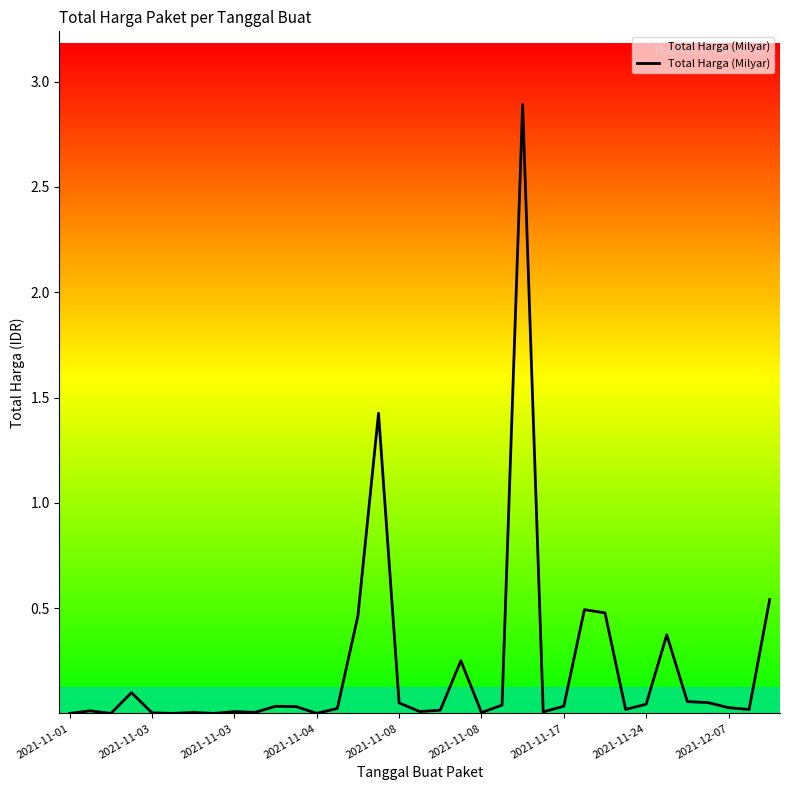

What is the average value?

0.2